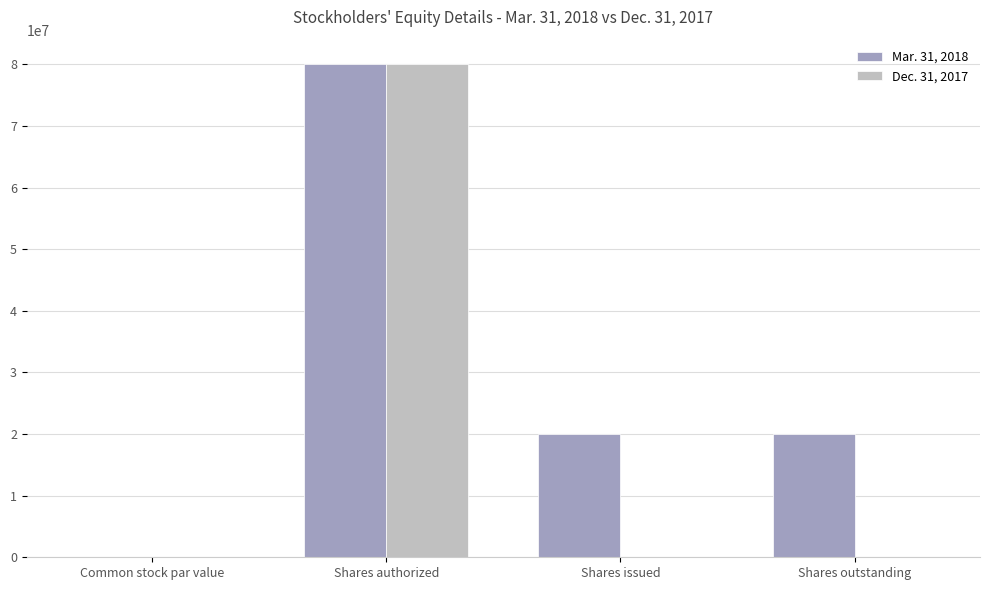

What is the total value across all series at Shares outstanding?

20000000.0